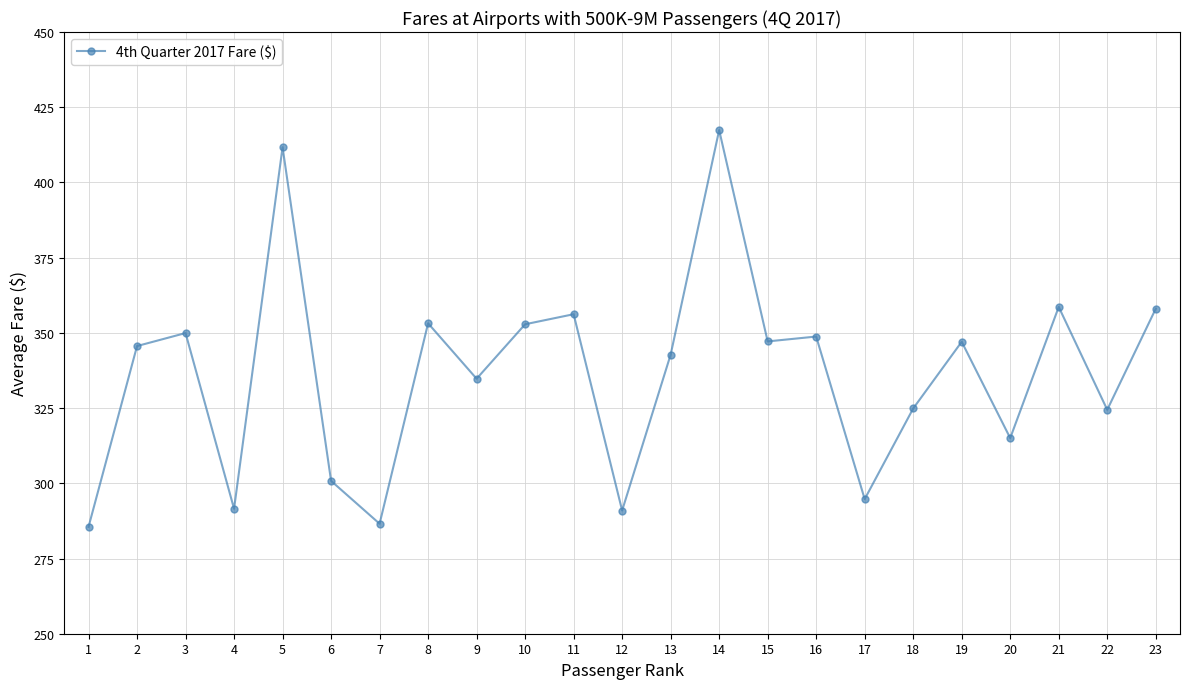

What is the minimum value shown in the chart?

285.5